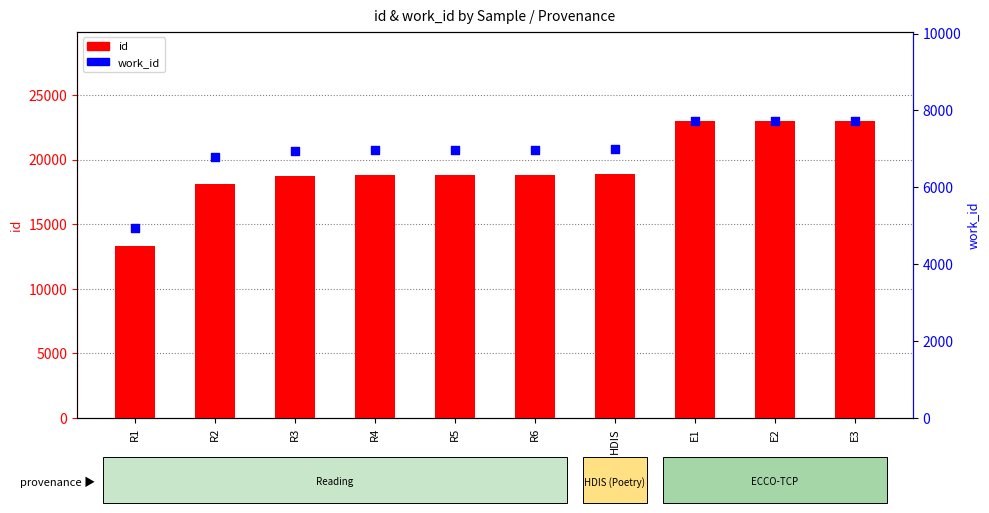

What is the total value across all series at R1?

18282